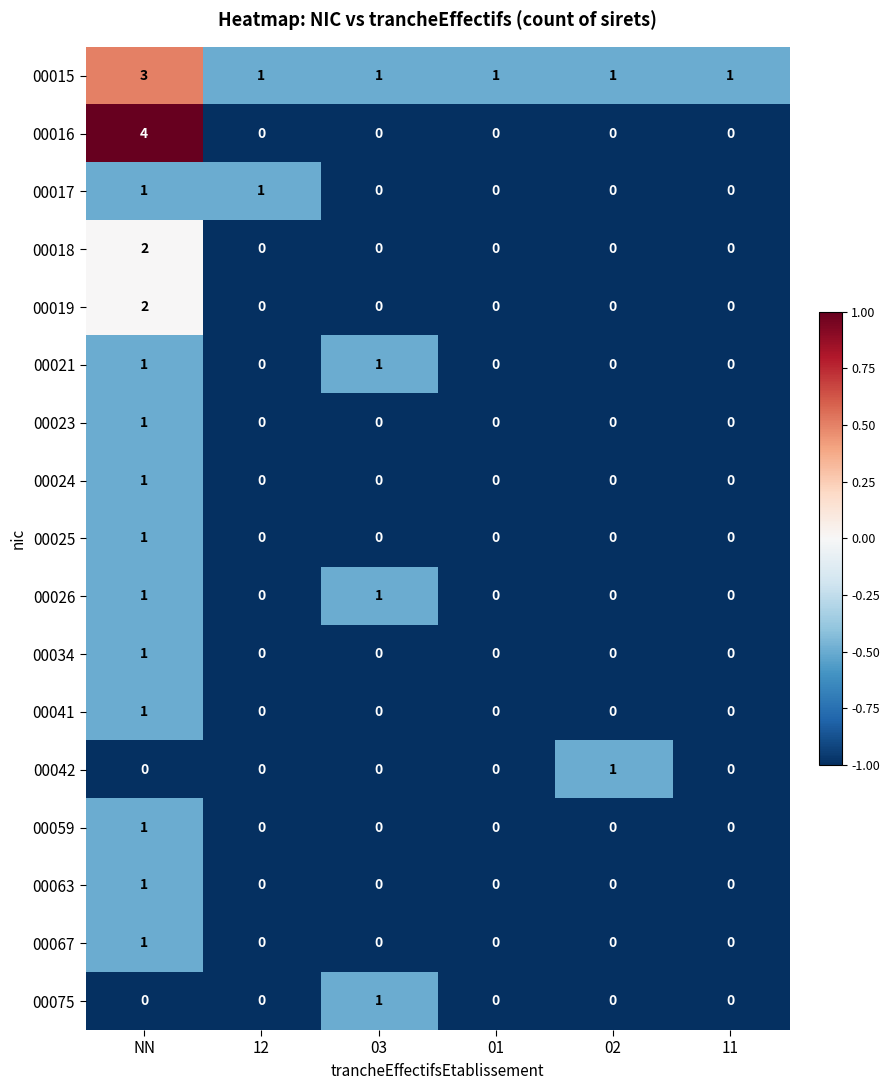

What is the maximum value shown in the chart?

4